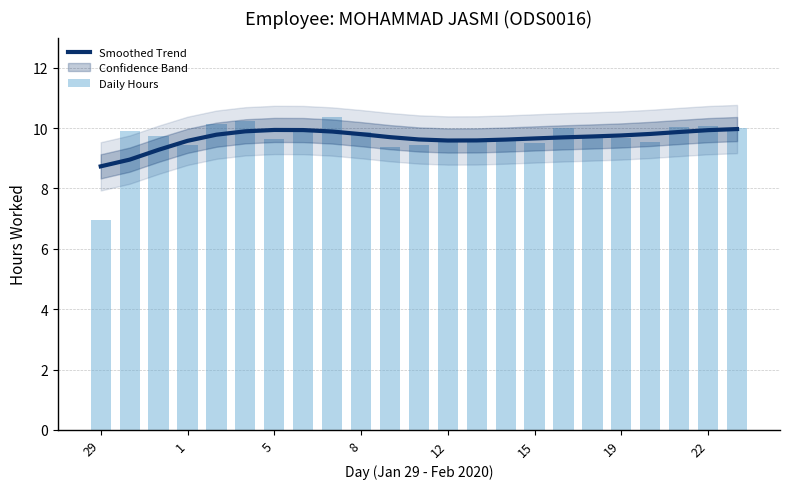

What is the minimum value shown in the chart?

6.9